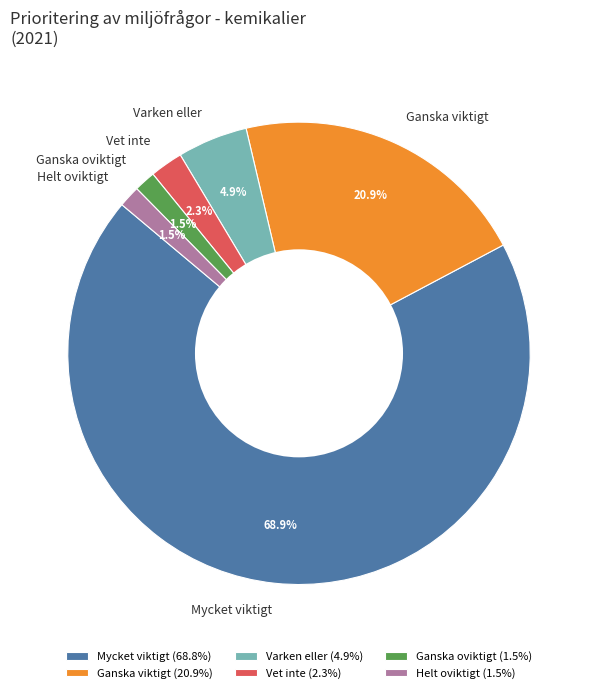

Count the number of slices in the pie.

6